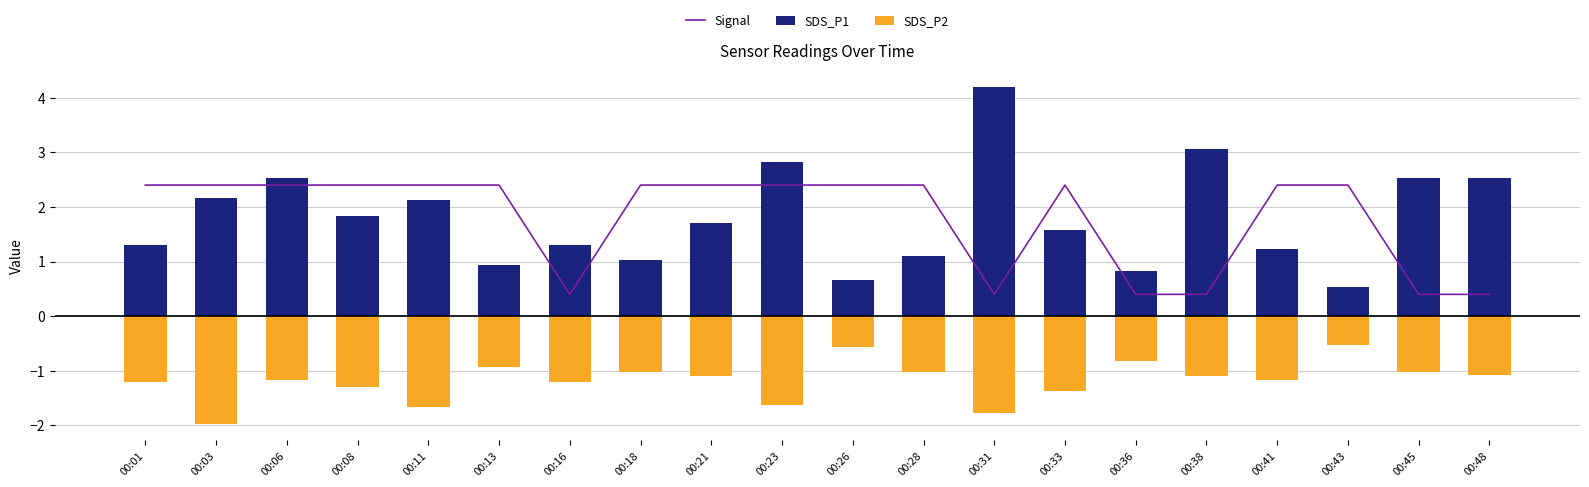

What is the lowest value of the SDS_P2 series?

-2.0